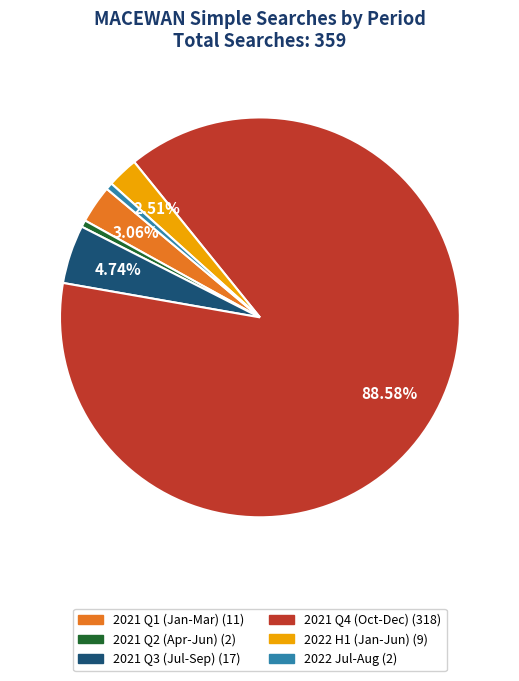

Is there any slice that represents more than half of the pie?

Yes